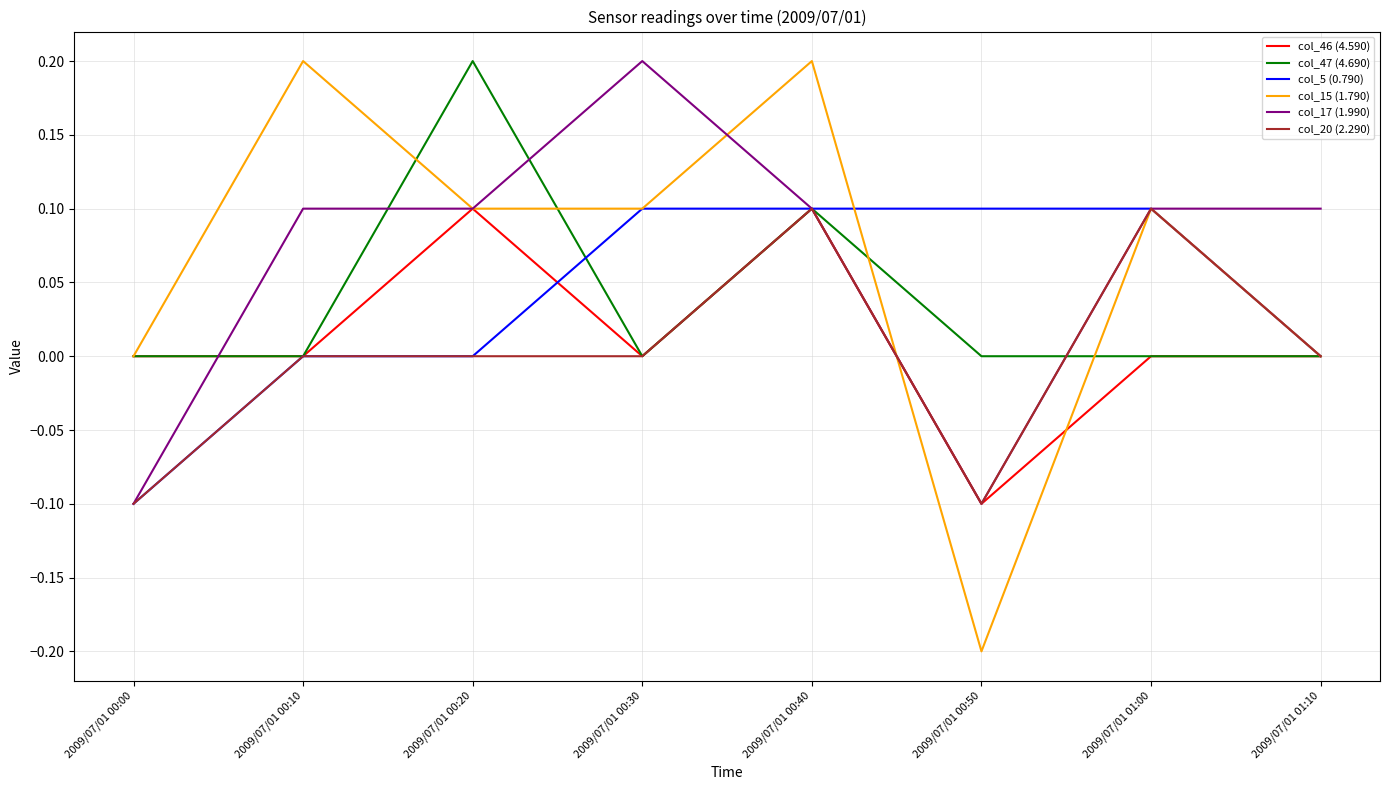

What is the total value across all series at 2009/07/01 00:10?

0.3